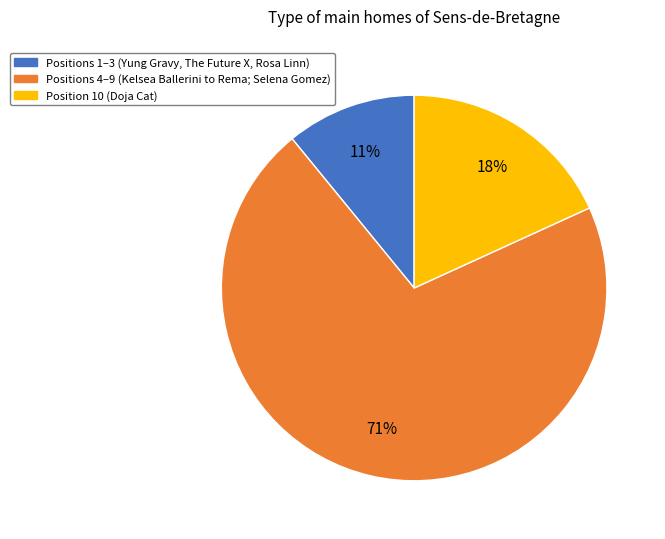

Is there a majority slice in this chart?

Yes